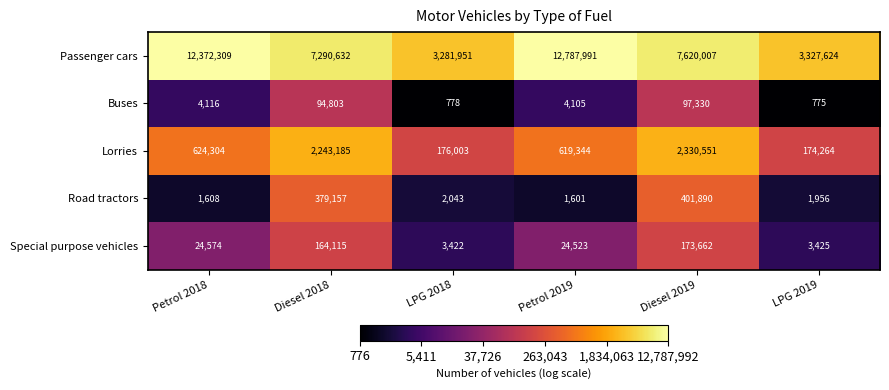

What is the average value of the Special purpose vehicles series?

65620